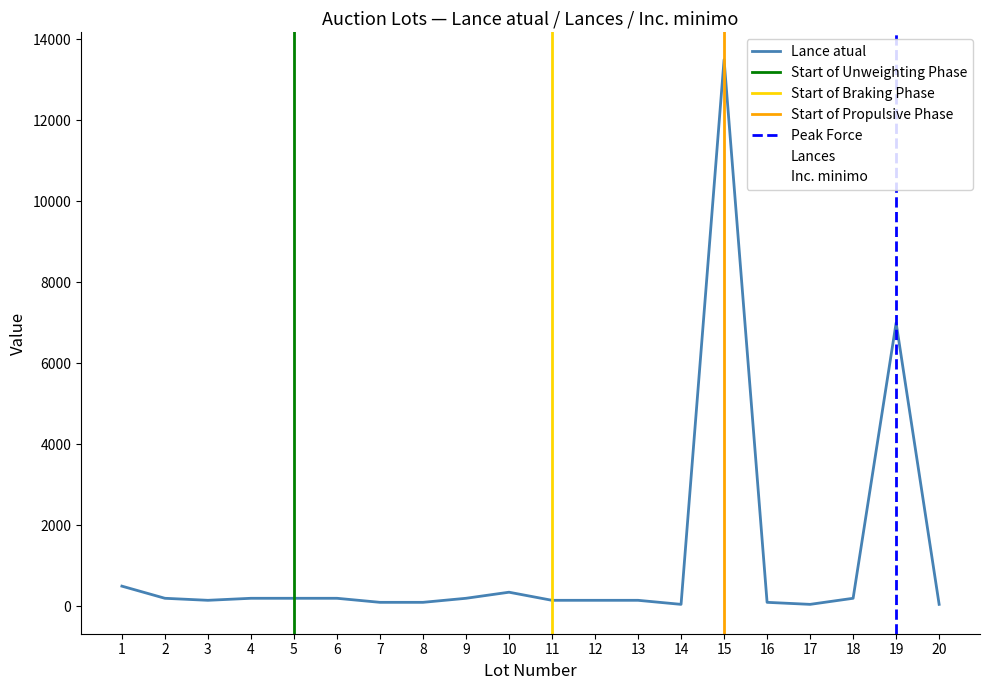

What is the difference between the highest and lowest values at 16?

99